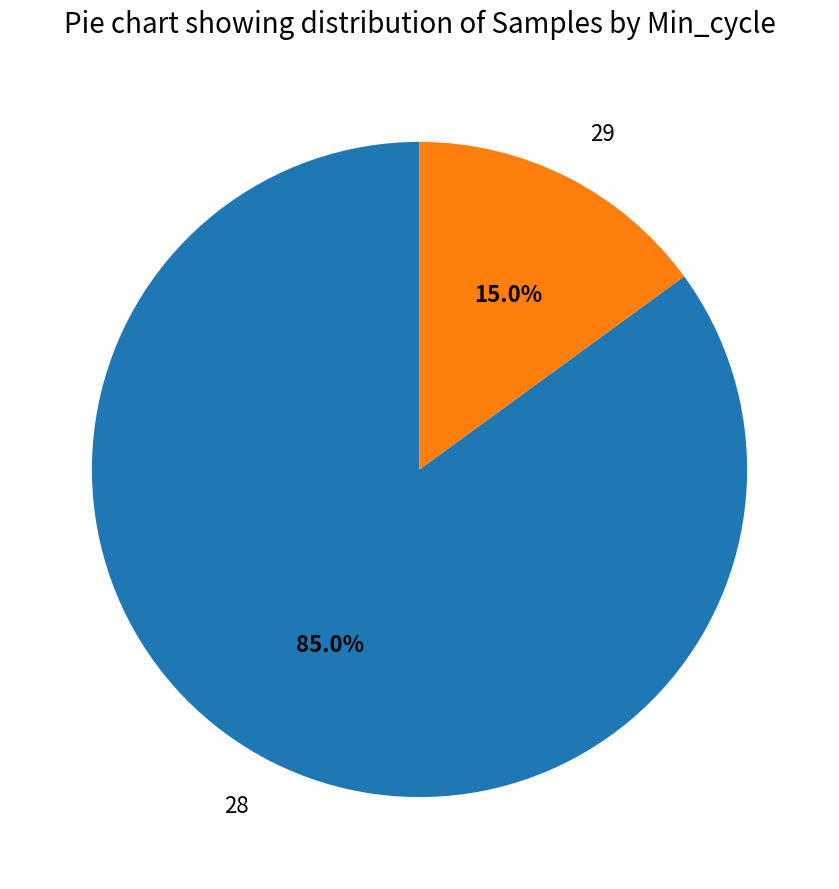

What percentage do 28 and 29 together represent?

100.0%